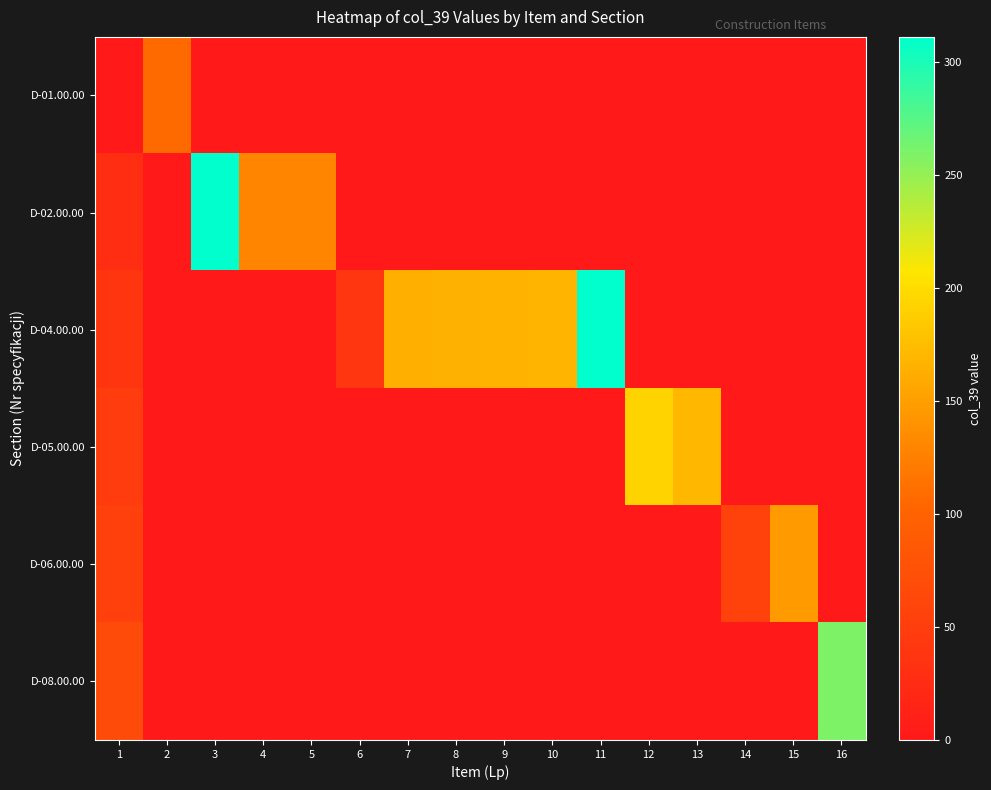

Reading left to right, what are all the values shown in this chart?

D-01.00.00: 1=1	2=107	3=0	4=0	5=0	6=0	7=0	8=0	9=0	10=0	11=0	12=0	13=0	14=0	15=0	16=0
D-02.00.00: 1=29	2=0	3=310	4=128	5=129	6=0	7=0	8=0	9=0	10=0	11=0	12=0	13=0	14=0	15=0	16=0
D-04.00.00: 1=38	2=0	3=0	4=0	5=0	6=40	7=164	8=165	9=166	10=167	11=311	12=0	13=0	14=0	15=0	16=0
D-05.00.00: 1=48	2=0	3=0	4=0	5=0	6=0	7=0	8=0	9=0	10=0	11=0	12=192	13=169	14=0	15=0	16=0
D-06.00.00: 1=53	2=0	3=0	4=0	5=0	6=0	7=0	8=0	9=0	10=0	11=0	12=0	13=0	14=55	15=146	16=0
D-08.00.00: 1=68	2=0	3=0	4=0	5=0	6=0	7=0	8=0	9=0	10=0	11=0	12=0	13=0	14=0	15=0	16=259